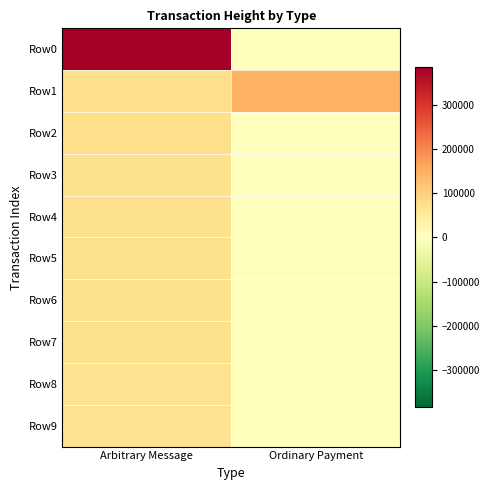

Which series has the largest total across all categories?

Row0